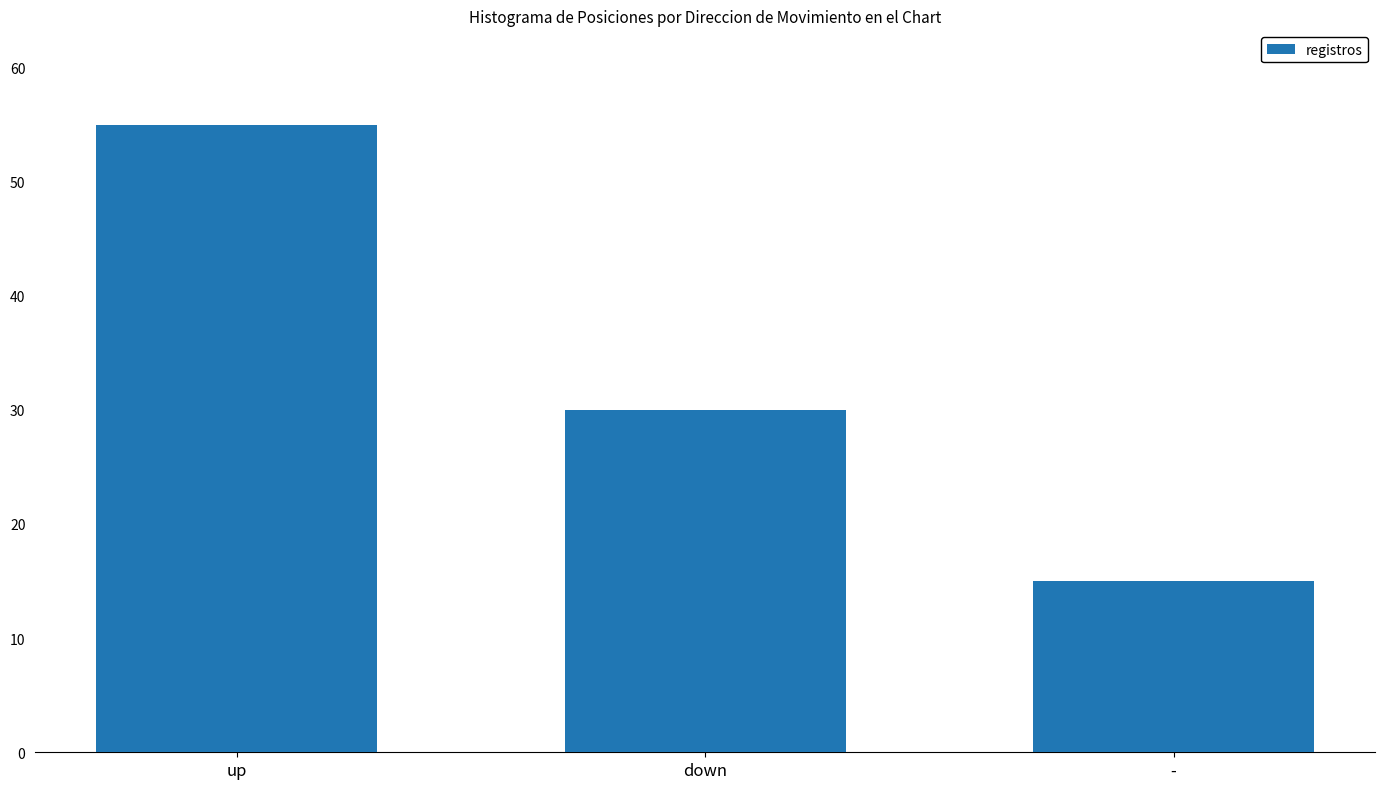

What is the ratio of the value at up to the value at -?

3.7